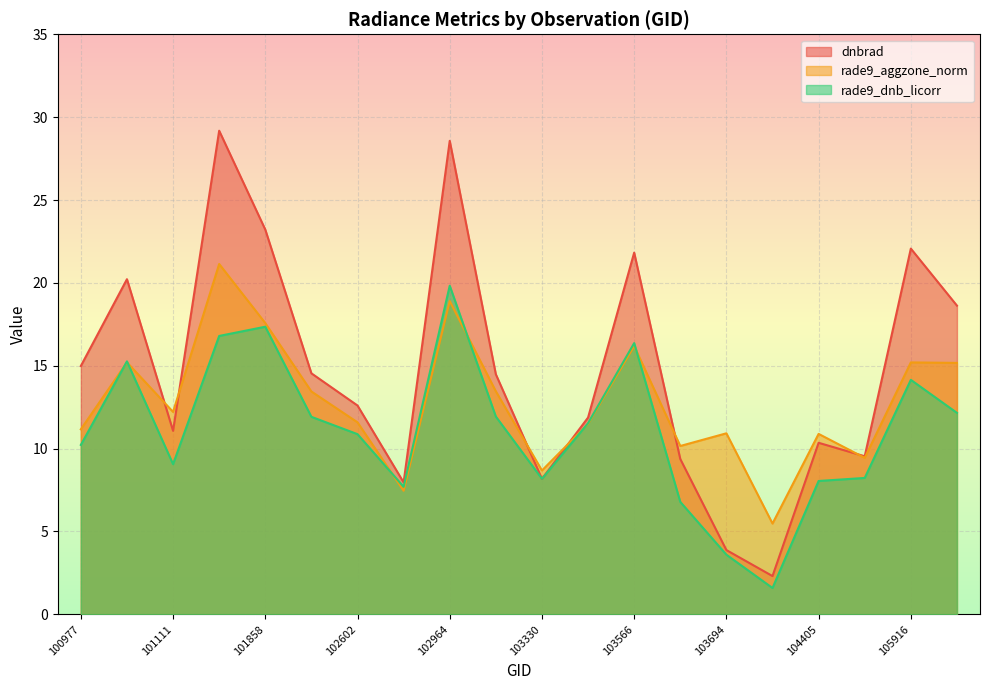

What is the average value of the rade9_dnb_licorr series?

11.1